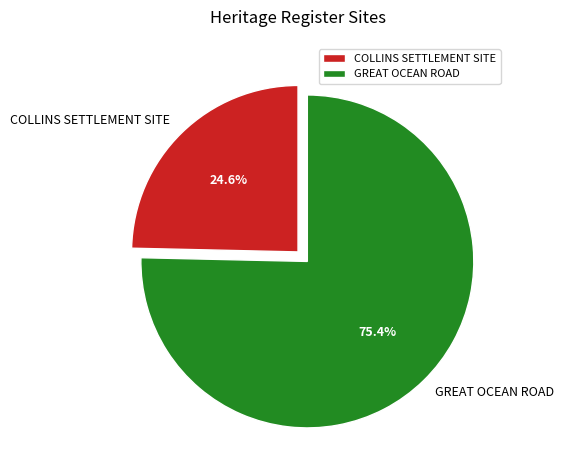

Is it true that COLLINS SETTLEMENT SITE is 15% of the pie?

False